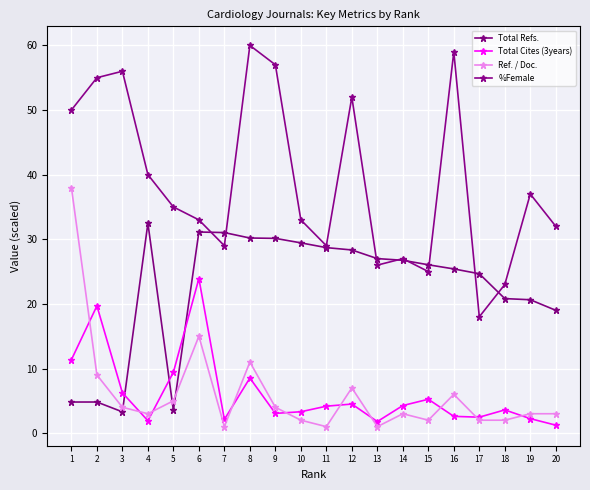

What is the difference between the maximum and minimum values in the Total Cites (3years) series?

22.7